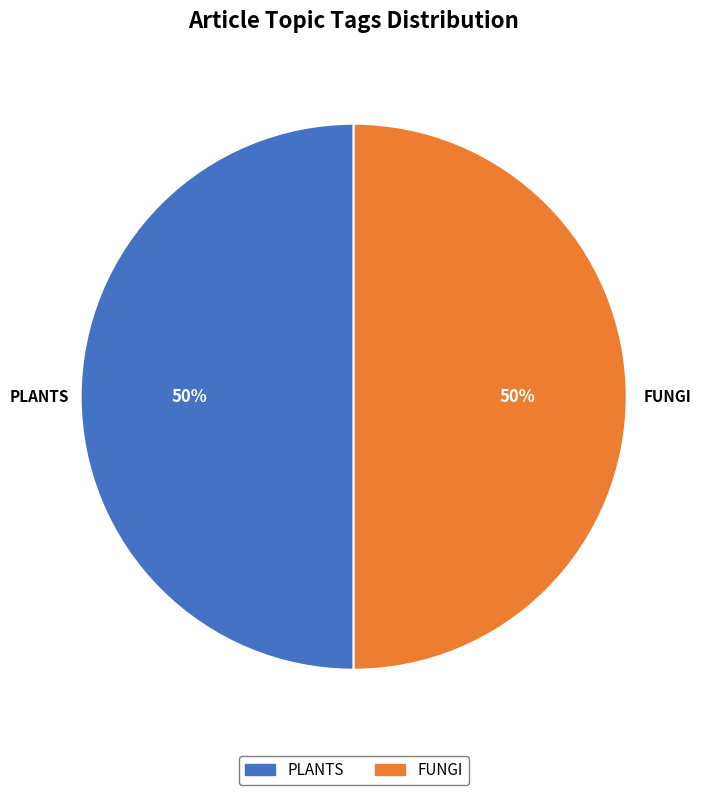

To the nearest percent, what is the average slice percentage?

50%